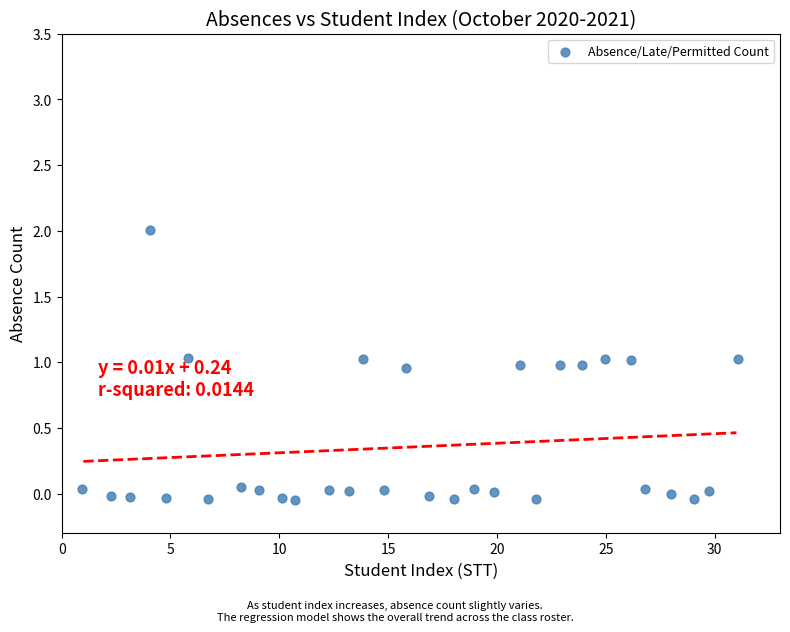

What is the range of Y values (max minus min)?

2.1